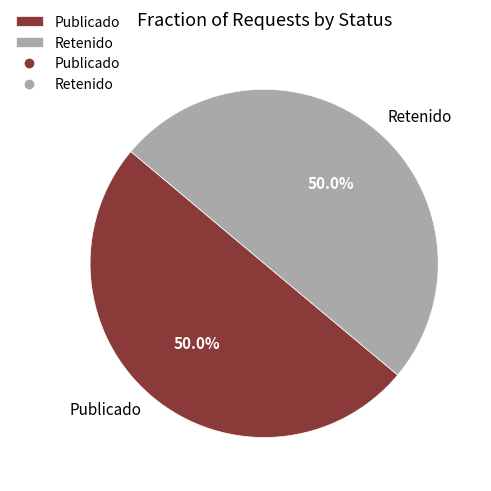

What percentage is NOT represented by Retenido?

50.0%